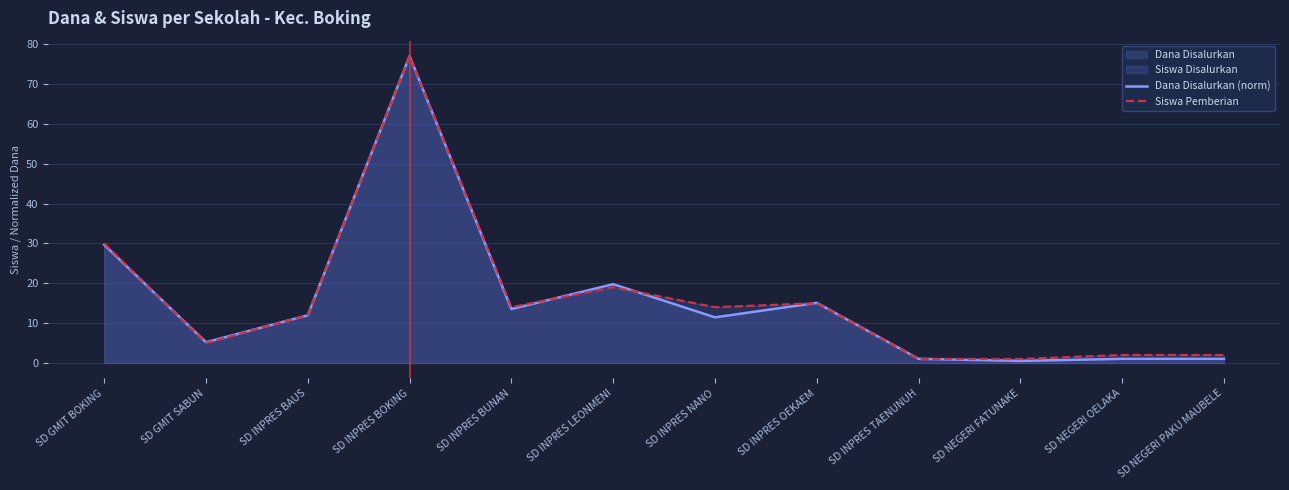

Is the value of Siswa Pemberian at SD INPRES BOKING greater than the value of Dana Disalurkan (norm) at SD GMIT BOKING?

Yes